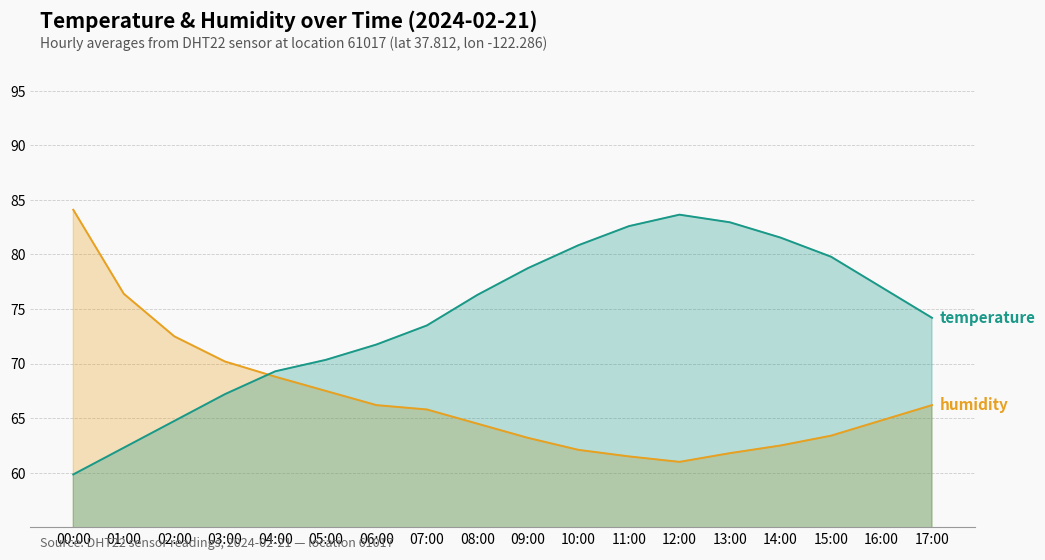

Is the value of humidity at 01:00 greater than the value of temperature at 13:00?

No